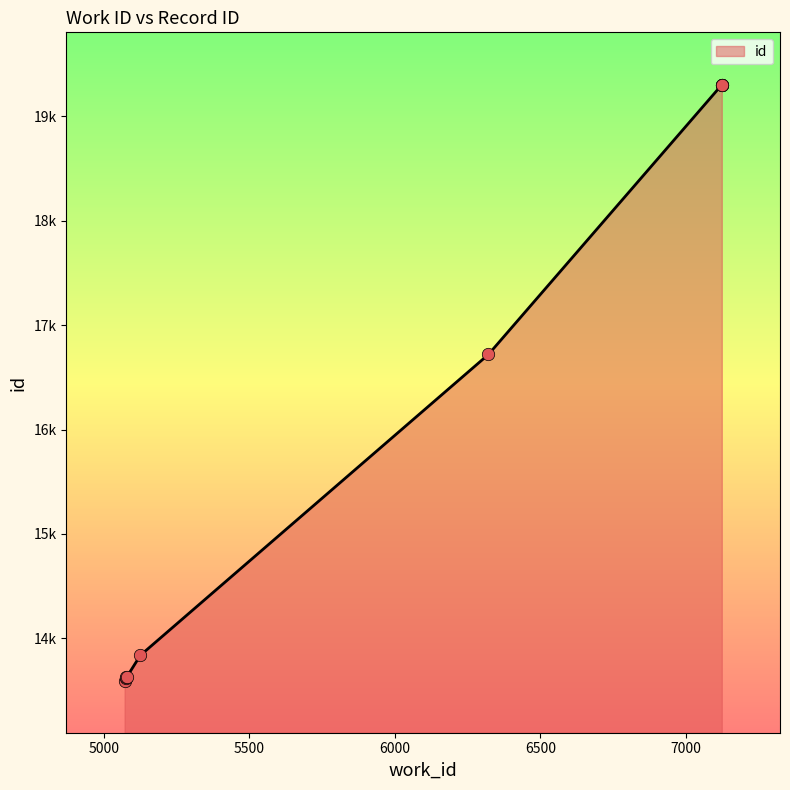

Approximately how many times larger is the value at 7123 compared to 5076?

1.4